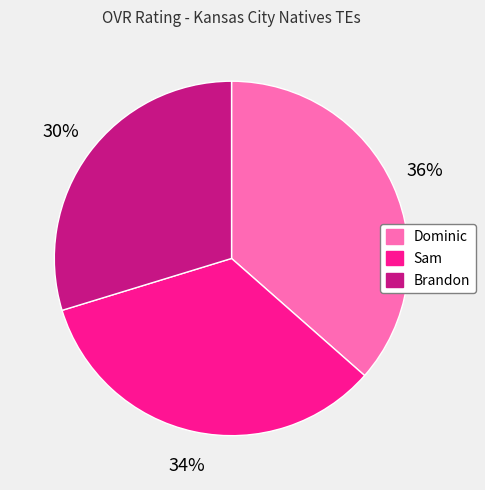

To the nearest percent, what is the difference between the Sam and Brandon slice percentages?

4%